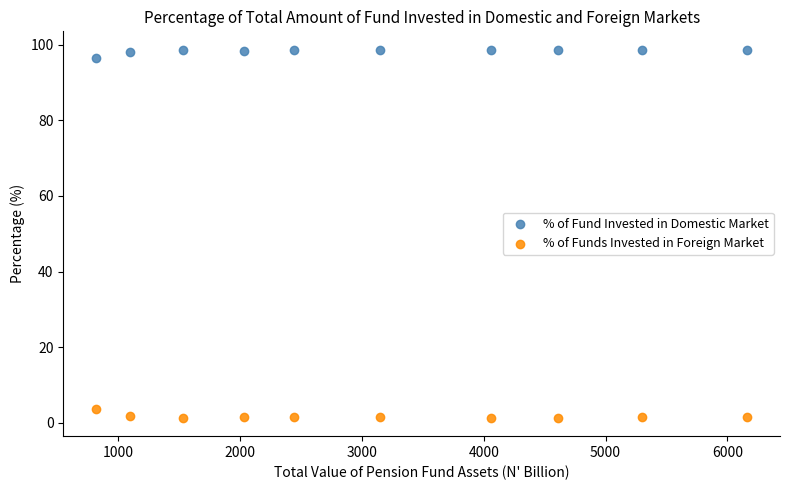

What is the X range (max minus min) for the scatter plot?

5349.6